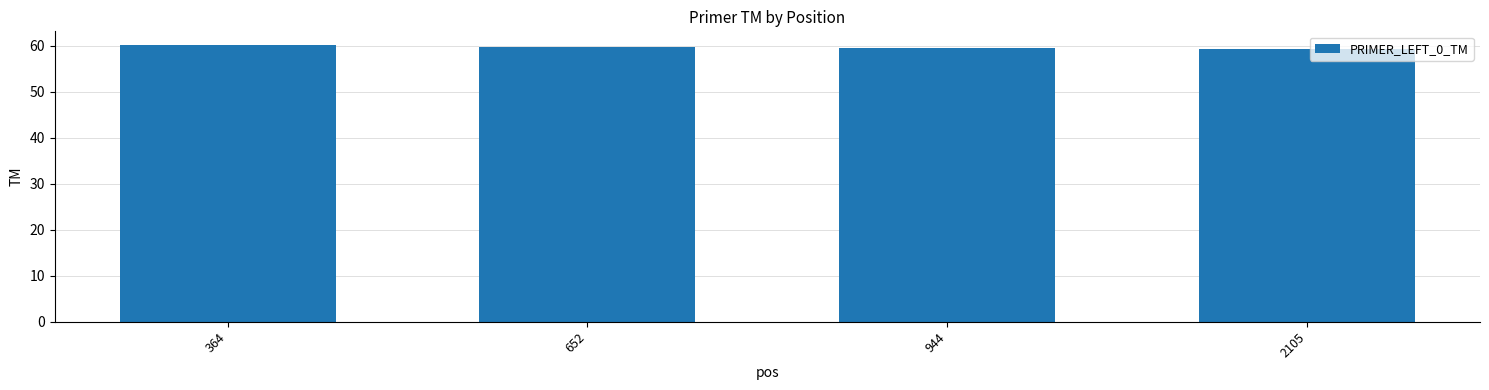

What is the greatest value displayed?

60.2